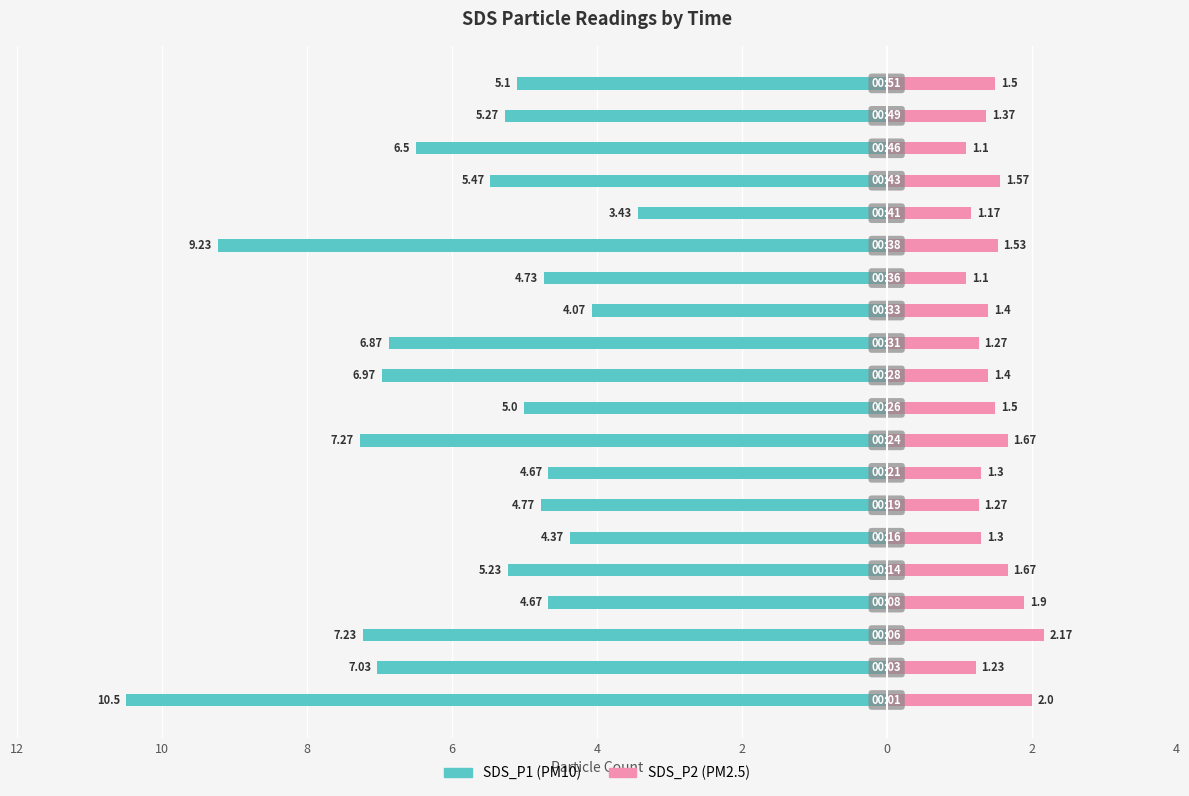

Reading left to right, extract all data points from this chart.

SDS_P1: -10.5	-7.0	-7.2	-4.7	-5.2	-4.4	-4.8	-4.7	-7.3	-5.0	-7.0	-6.9	-4.1	-4.7	-9.2	-3.4	-5.5	-6.5	-5.3	-5.1
SDS_P2: 2.0	1.2	2.2	1.9	1.7	1.3	1.3	1.3	1.7	1.5	1.4	1.3	1.4	1.1	1.5	1.2	1.6	1.1	1.4	1.5